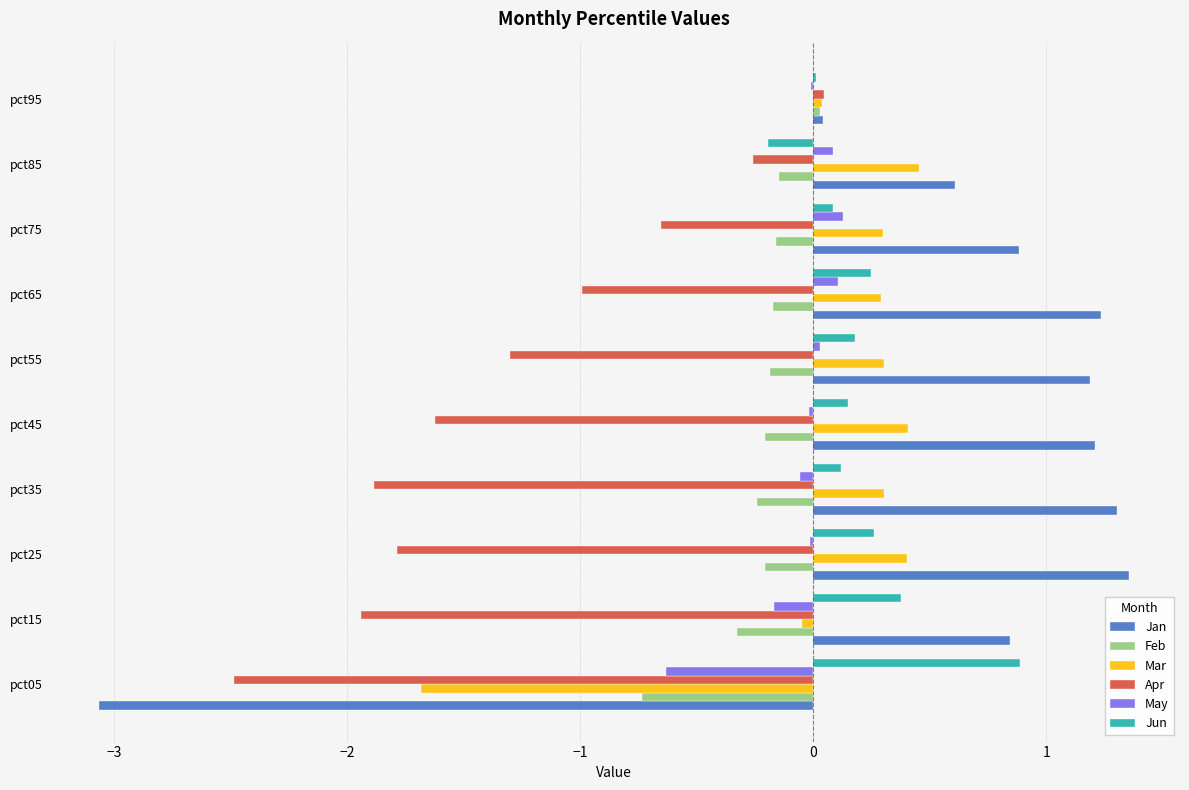

What is the greatest value displayed?

1.4